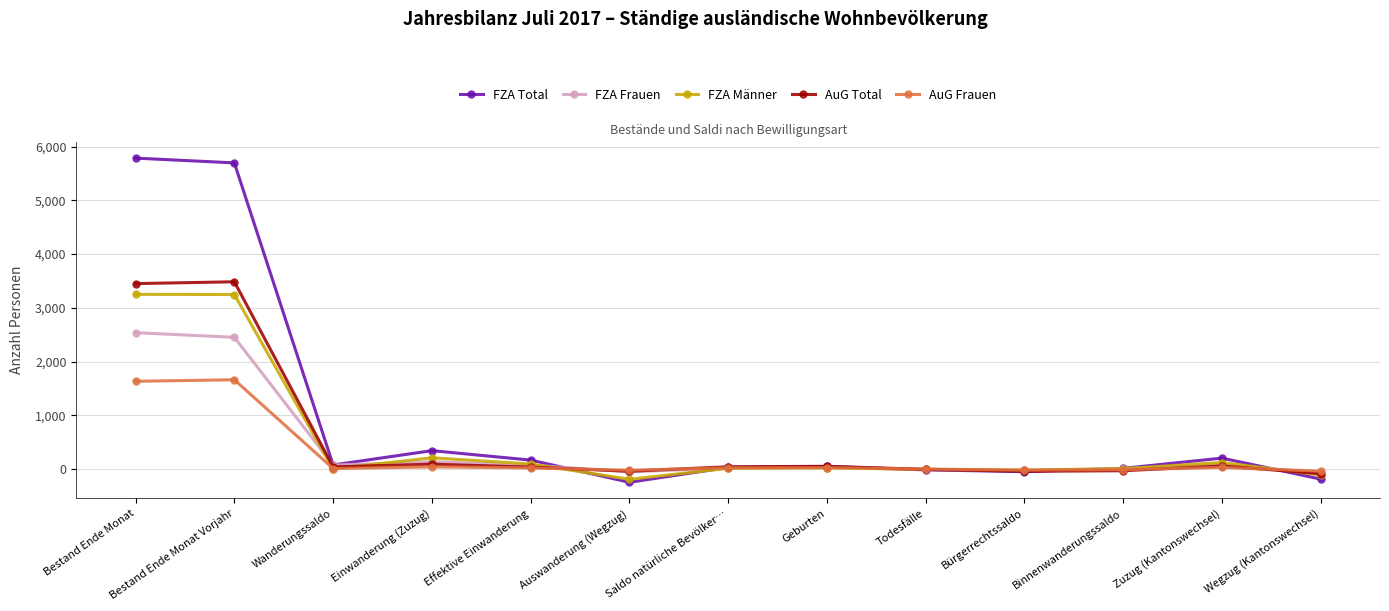

True or false: FZA Total has a value of 5788 at Bestand Ende Monat.

True